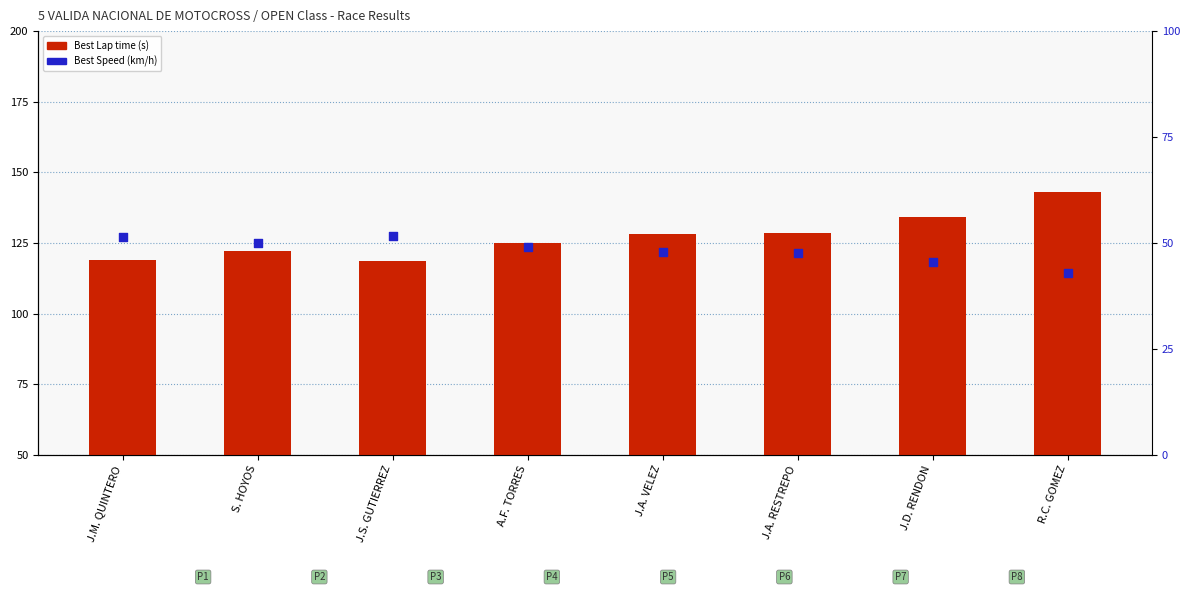

Which series has the largest Y range (max minus min)?

Best Lap time (s)